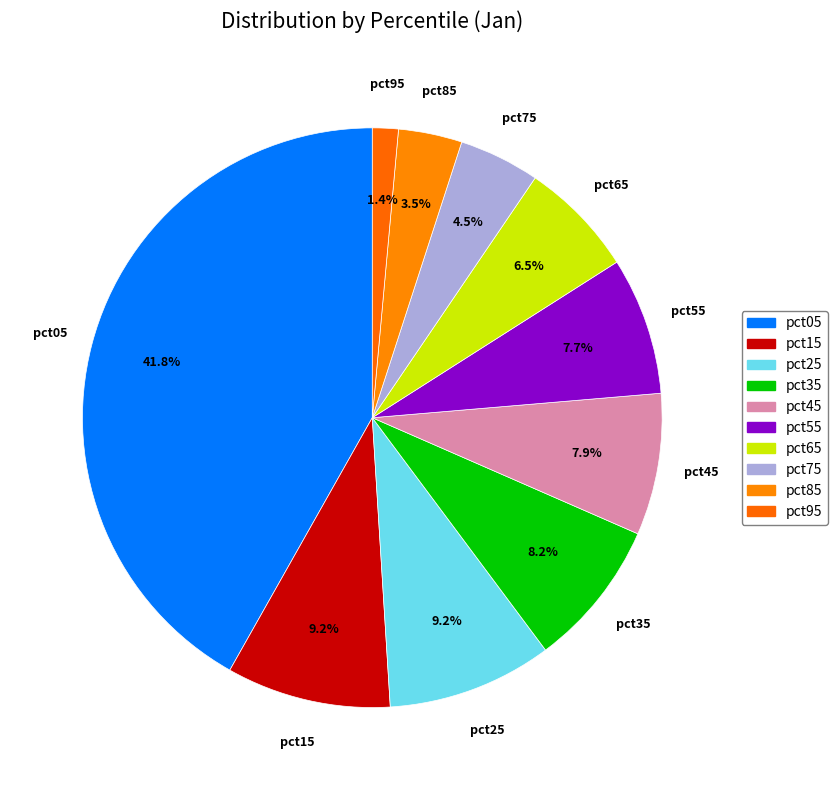

Count the number of slices in the pie.

10